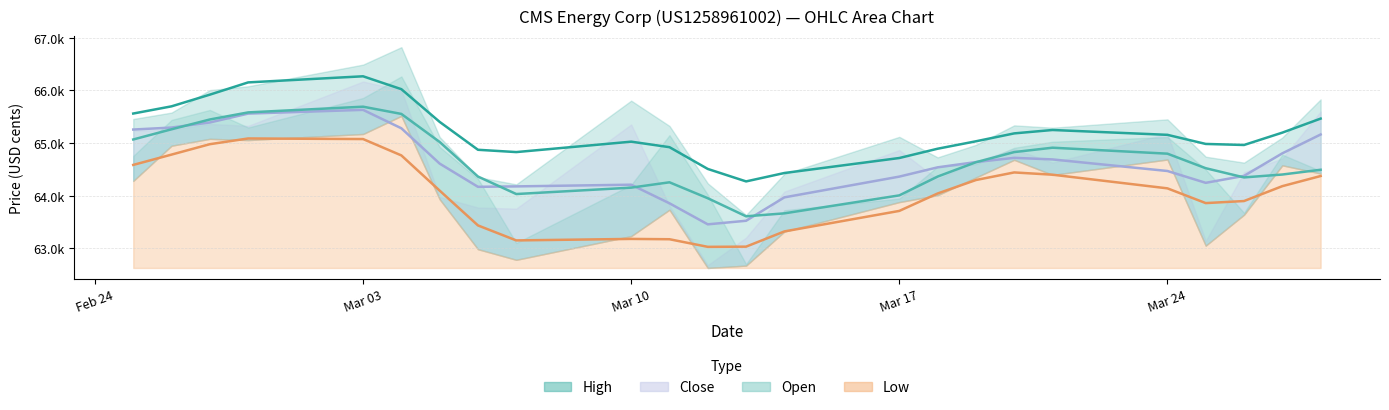

Which series changed the most between 06.03.2025 and 28.03.2025?

Close